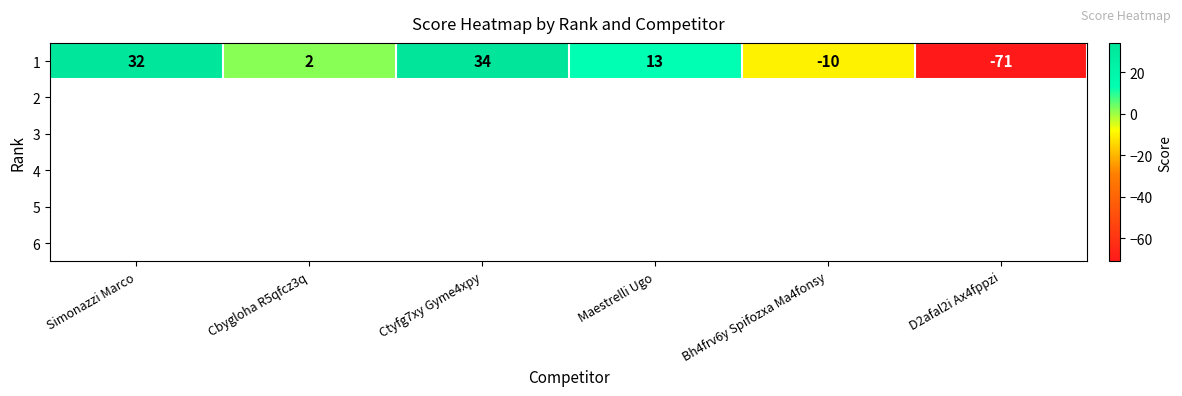

Reading right to left, transcribe all the data shown in this chart.

-71	-10	13	34	2	32